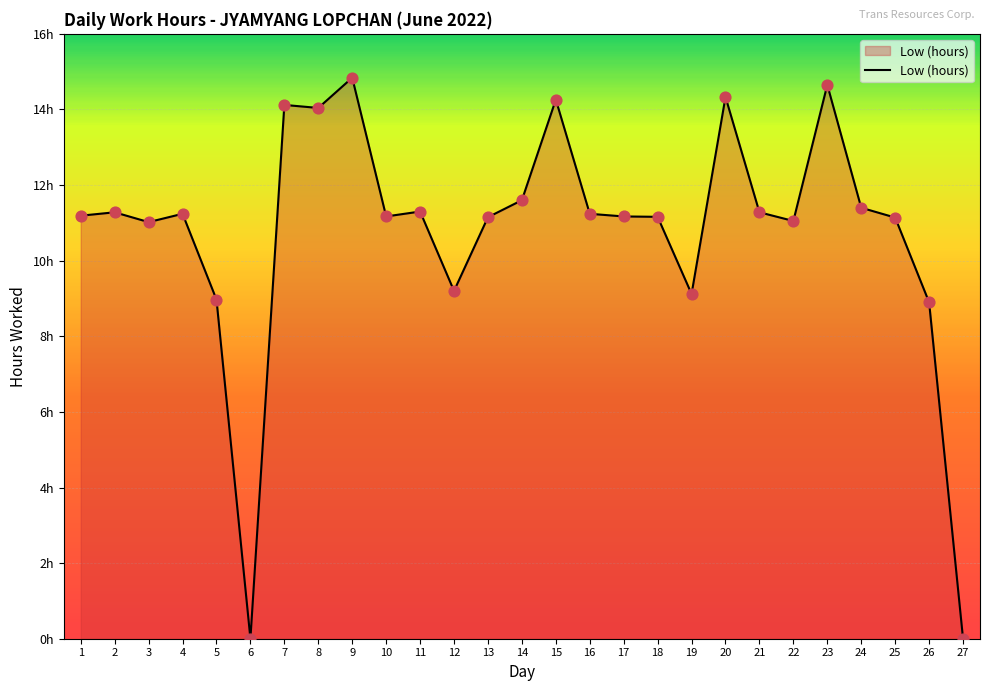

Does the chart have visible grid lines?

Yes